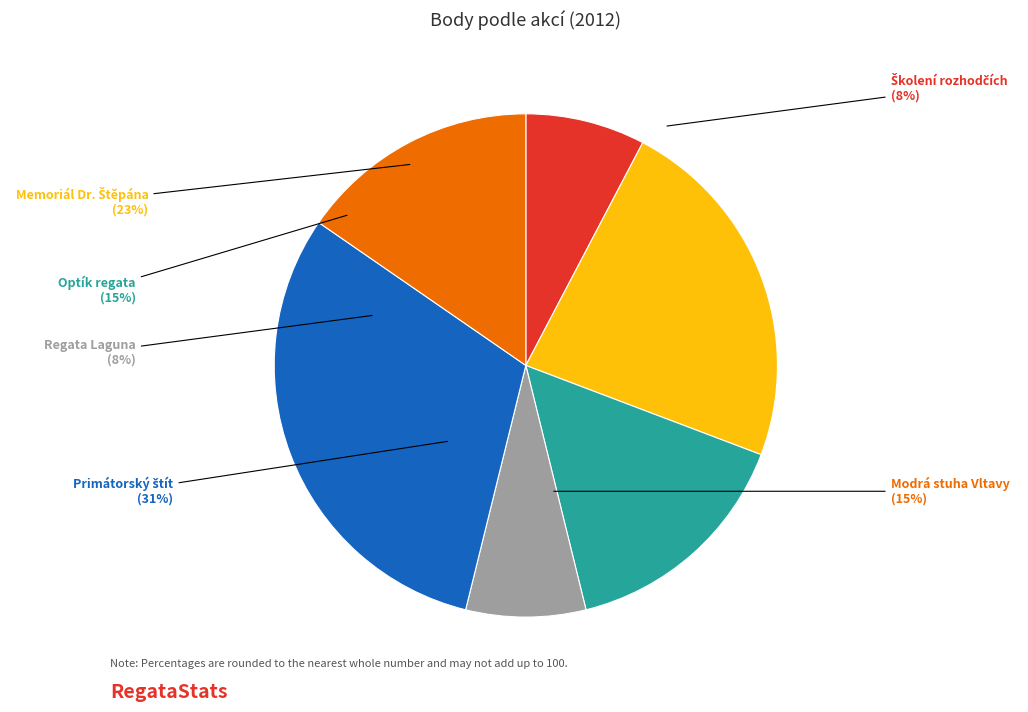

Does 121114 account for over 50% of the chart?

No